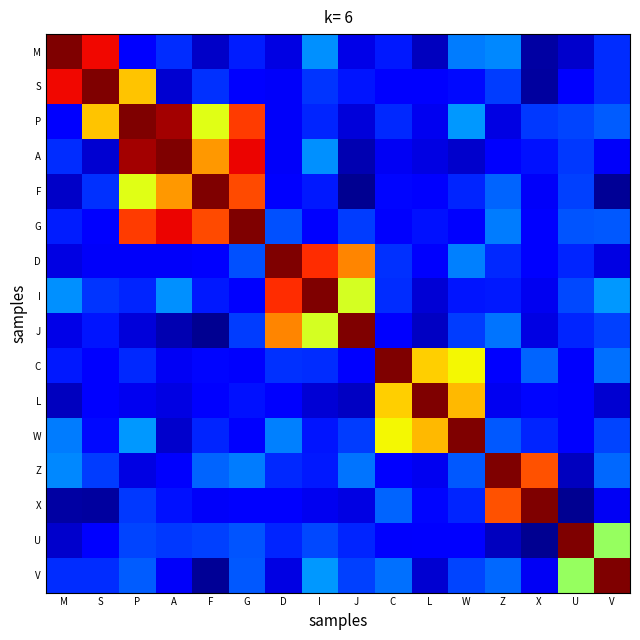

At M, list the series in order from smallest to largest.

X, L, F, U, D, J, P, C, G, V, A, W, Z, I, S, M